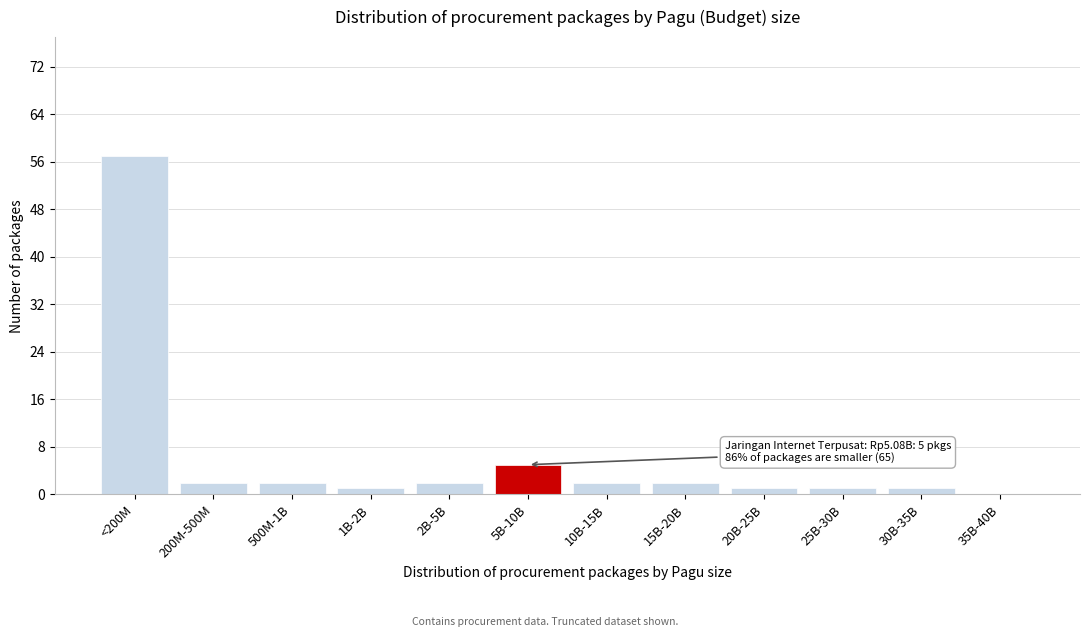

Reading right to left, transcribe all the data shown in this chart.

35B-40B=0	30B-35B=1	25B-30B=1	20B-25B=1	15B-20B=2	10B-15B=2	5B-10B=5	2B-5B=2	1B-2B=1	500M-1B=2	200M-500M=2	<200M=57